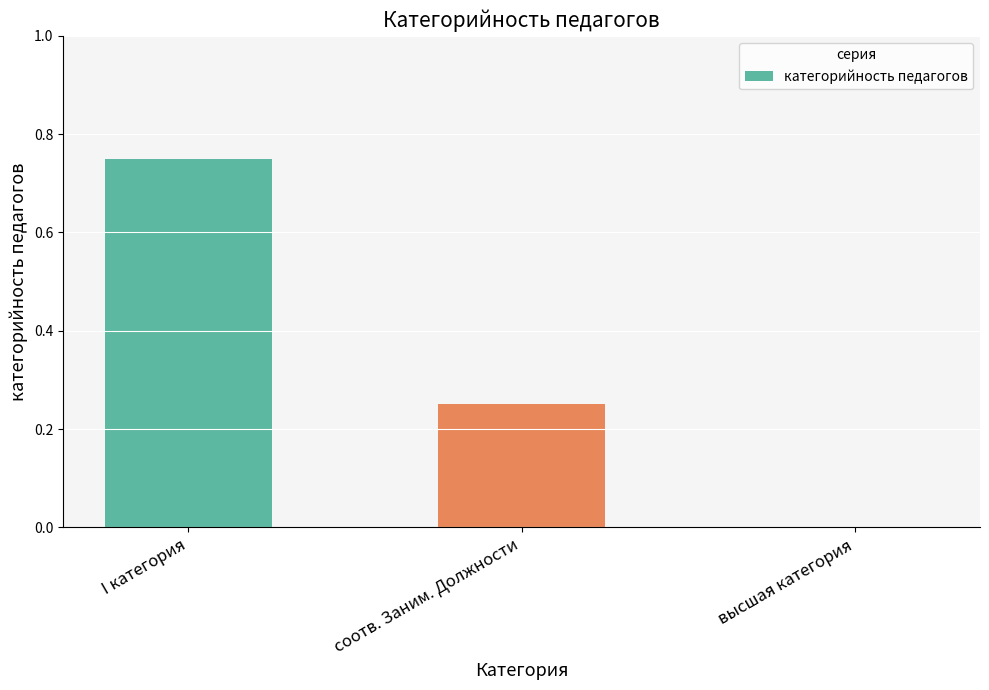

Are the bars grouped side by side (vs. stacked)?

No